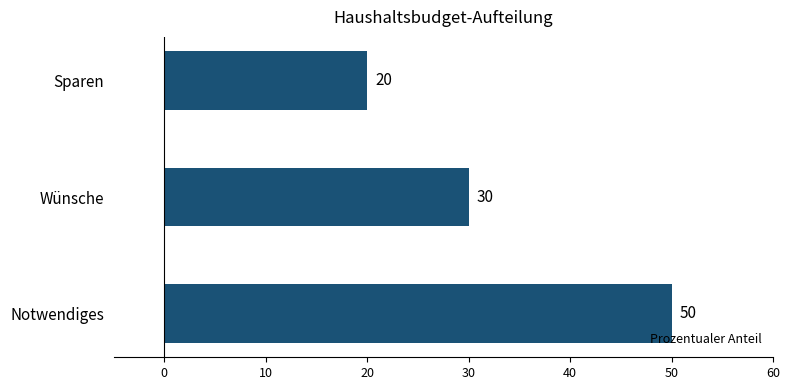

Approximately how many times larger is the value at Notwendiges compared to Wünsche?

1.7